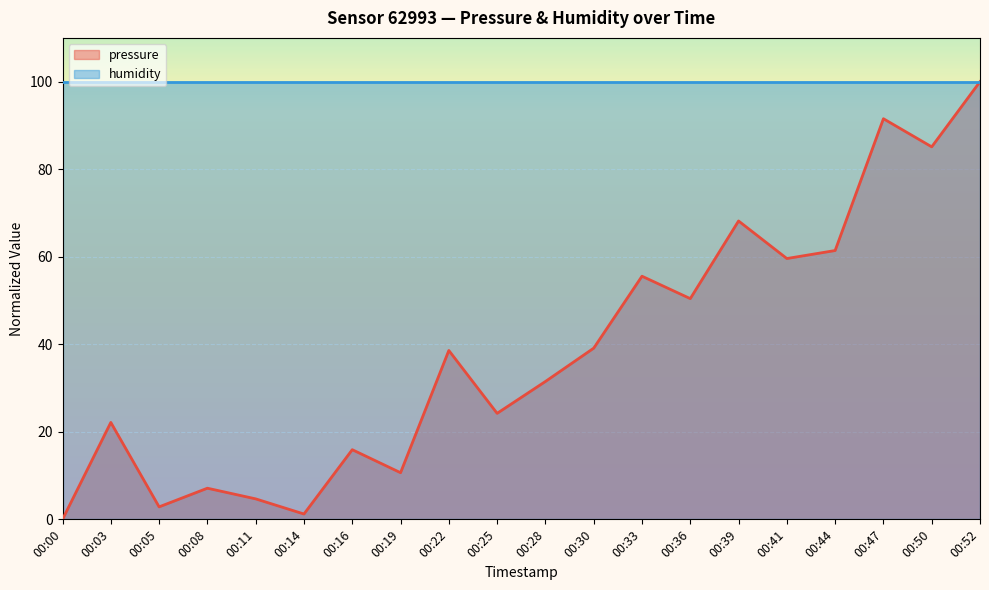

What is the maximum value shown in the chart?

100.0